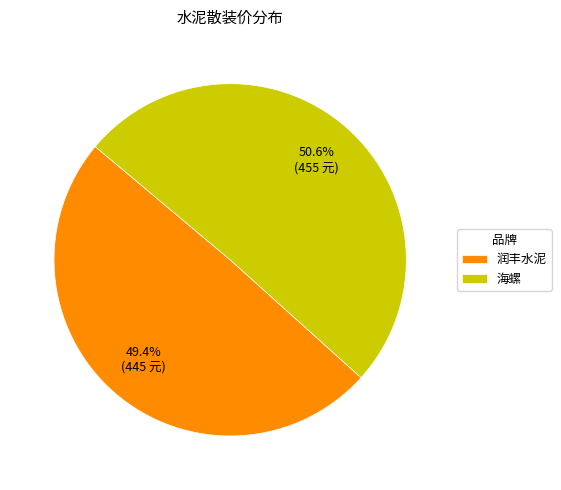

What percentage is the 润丰水泥 slice, to the nearest percent?

49%